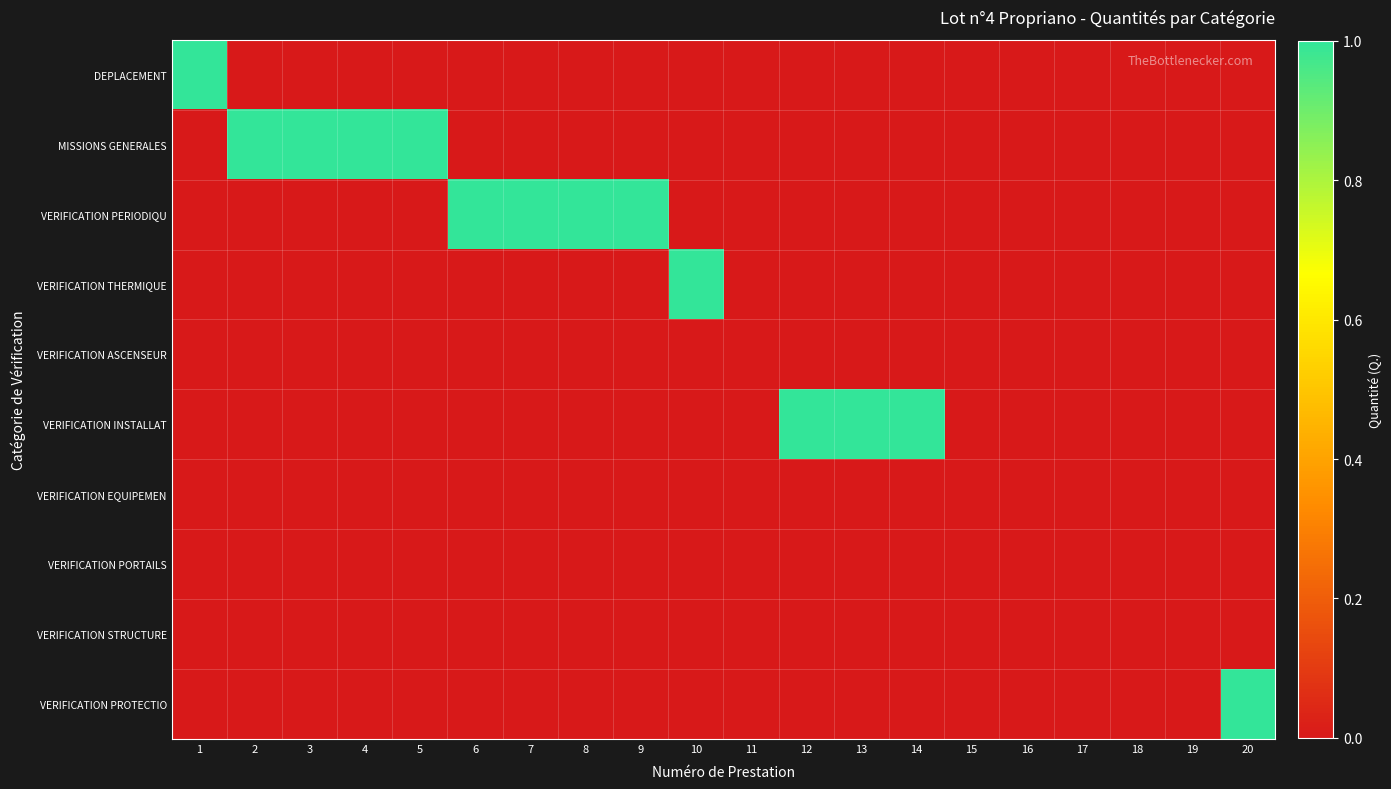

Which category has the lowest value across all series?

2